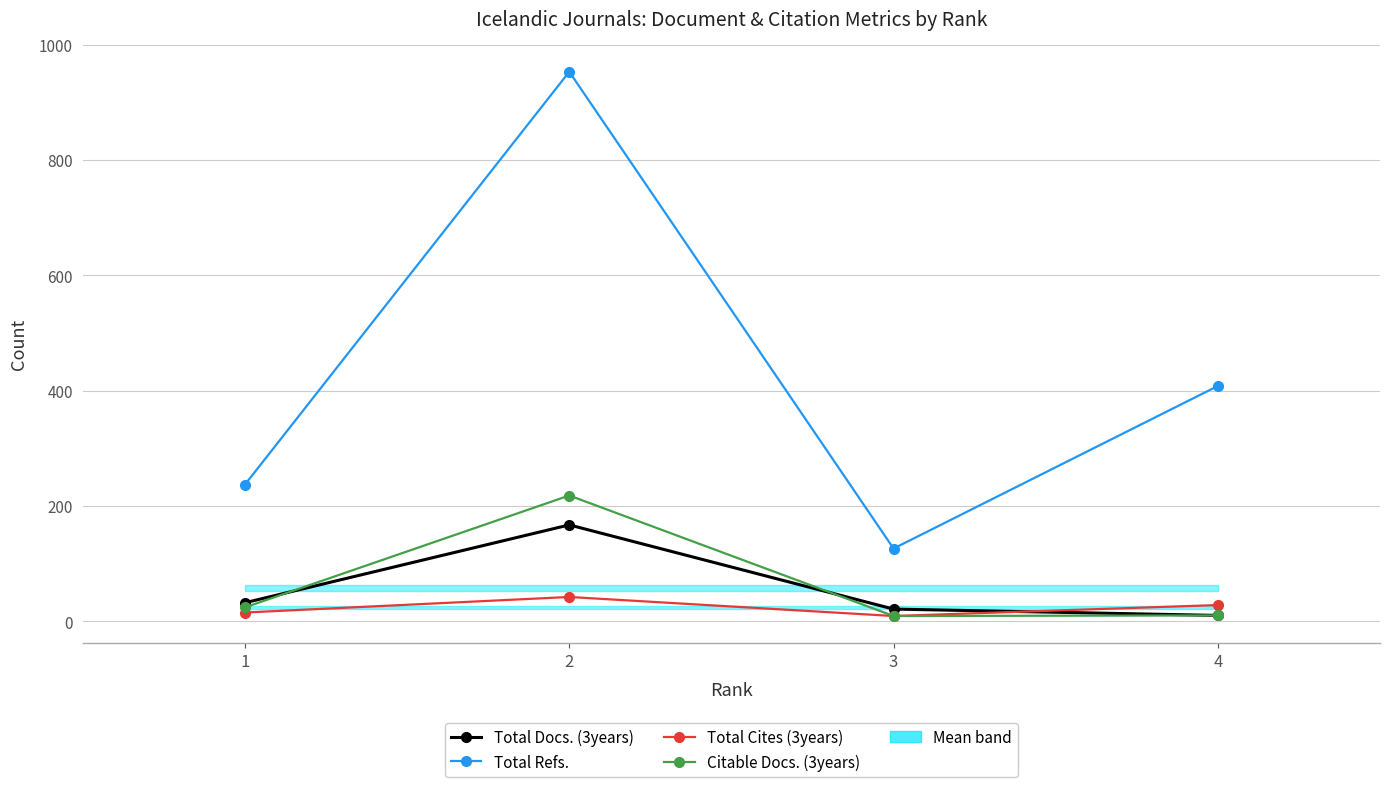

Read the Total Cites (3years) value at 3.

9